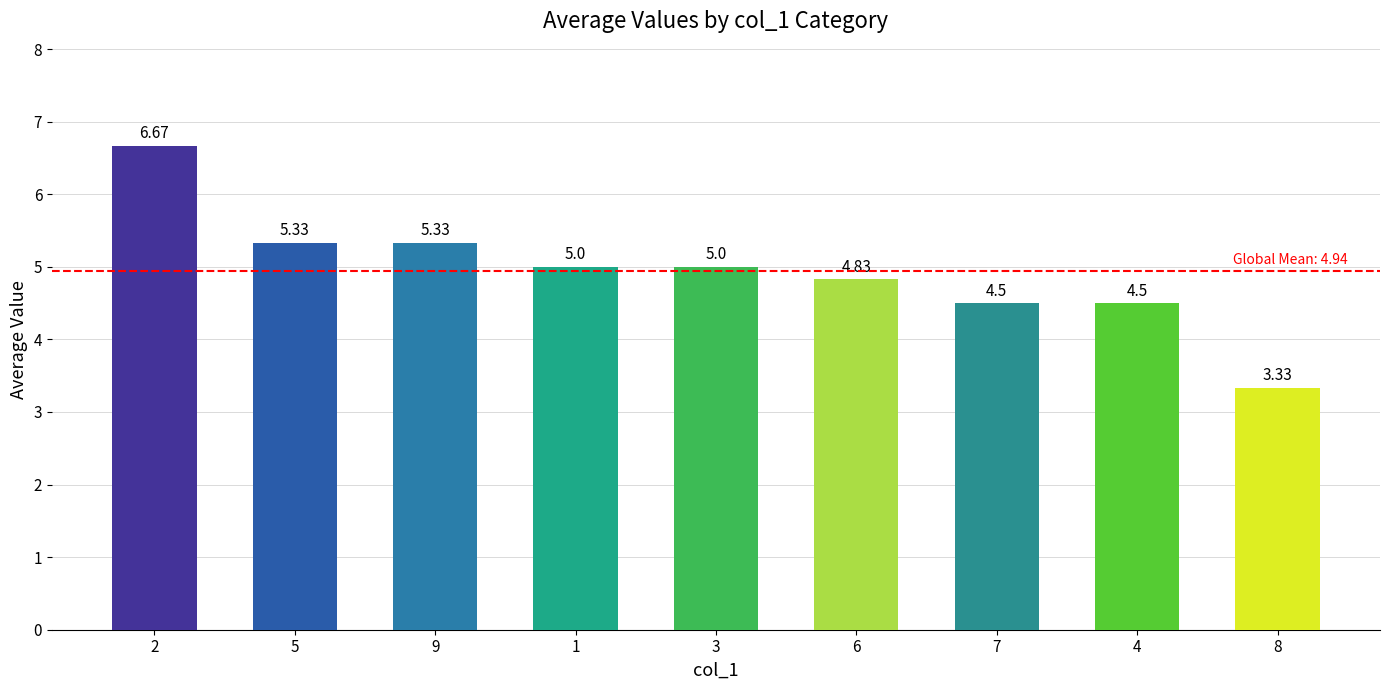

True or false: the data shows 6.7 at 2.

True